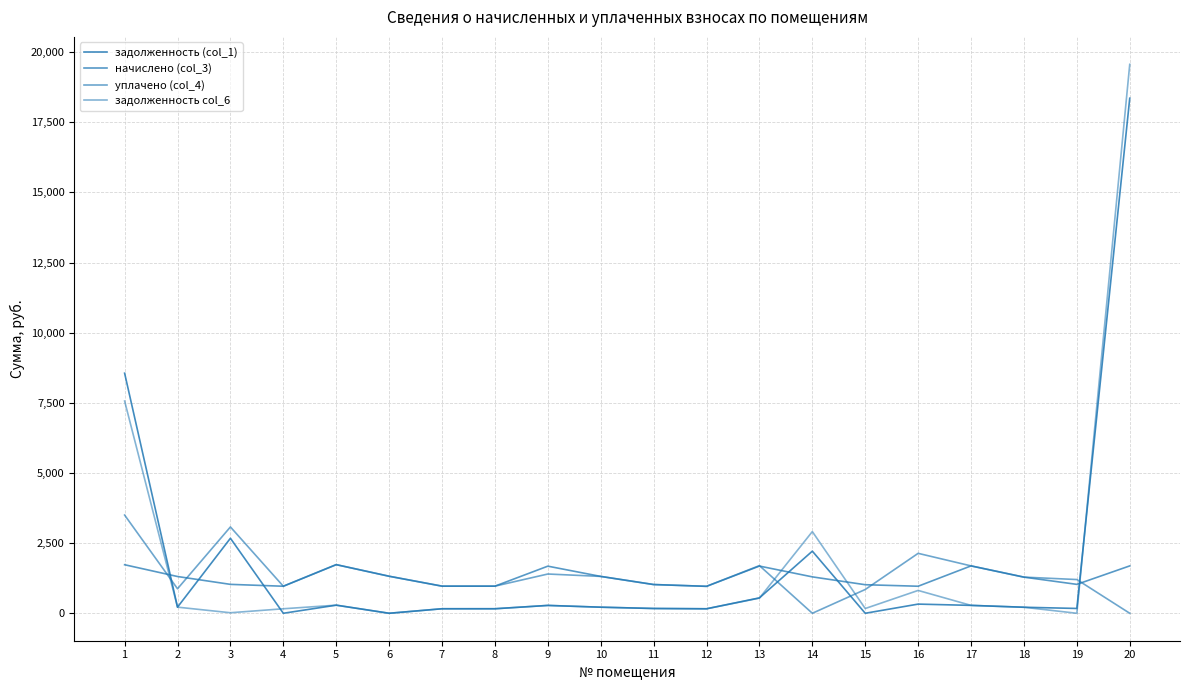

How many lines are shown in the chart?

4